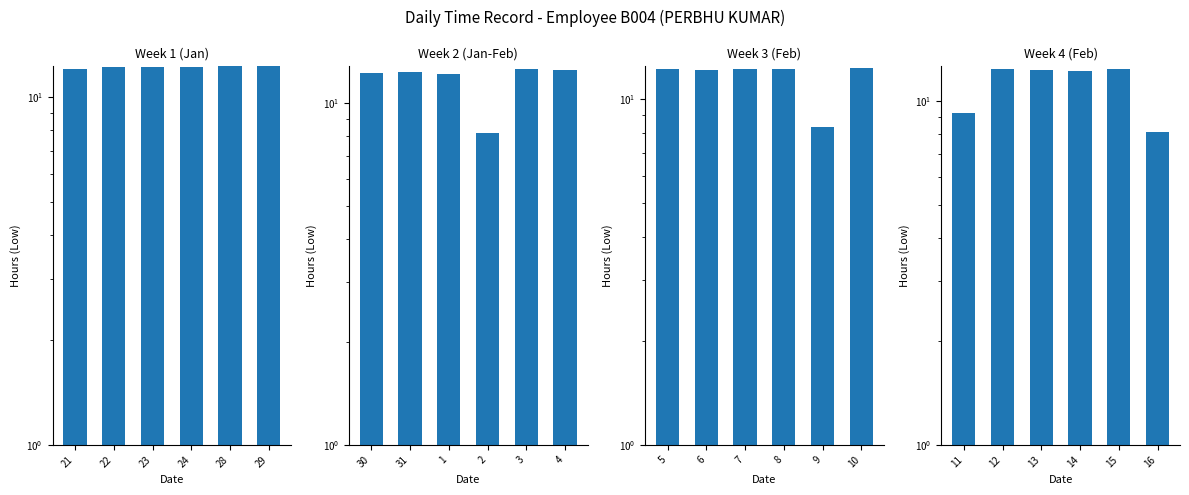

The chart shows a value of 12.4 at 12. True or false?

True